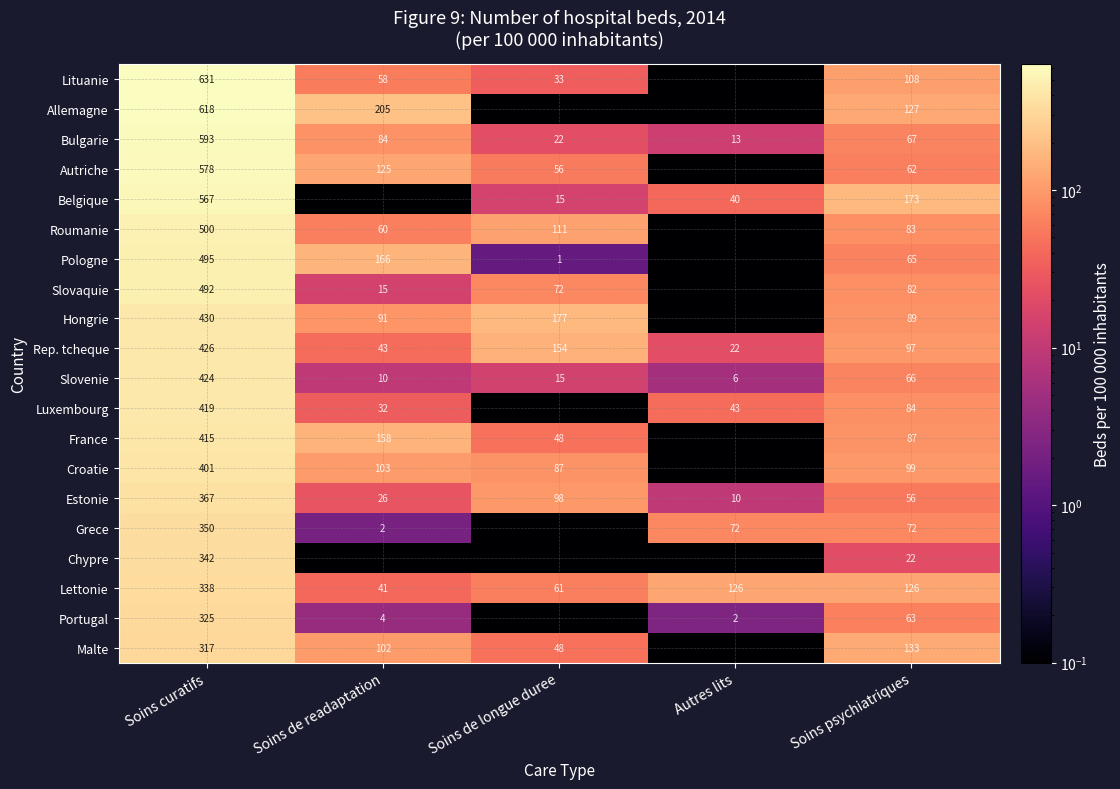

Where is Bulgarie nearest to the value 303?

Soins de readaptation